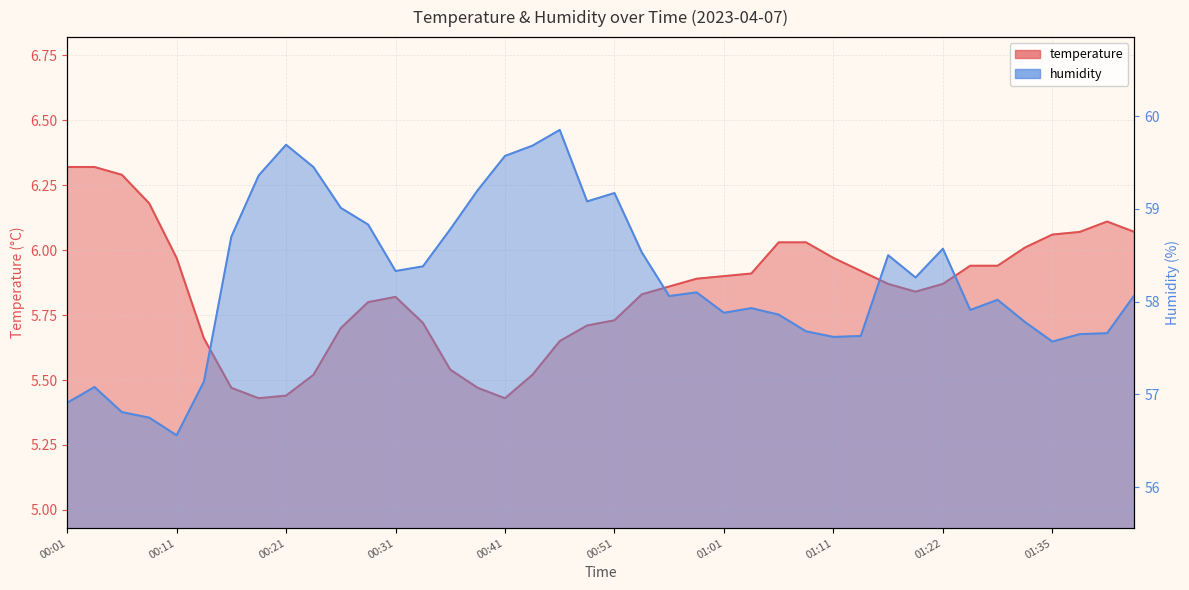

What position from the right is 01:06?

14